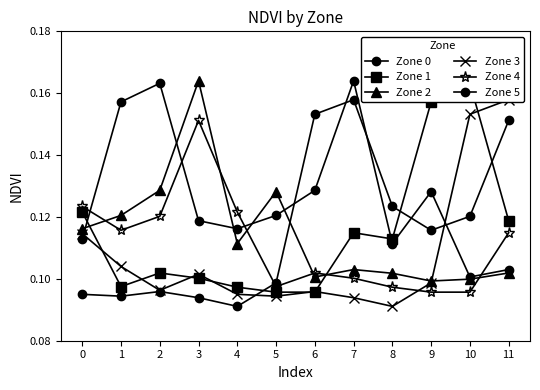

What is the minimum value shown in the chart?

0.1